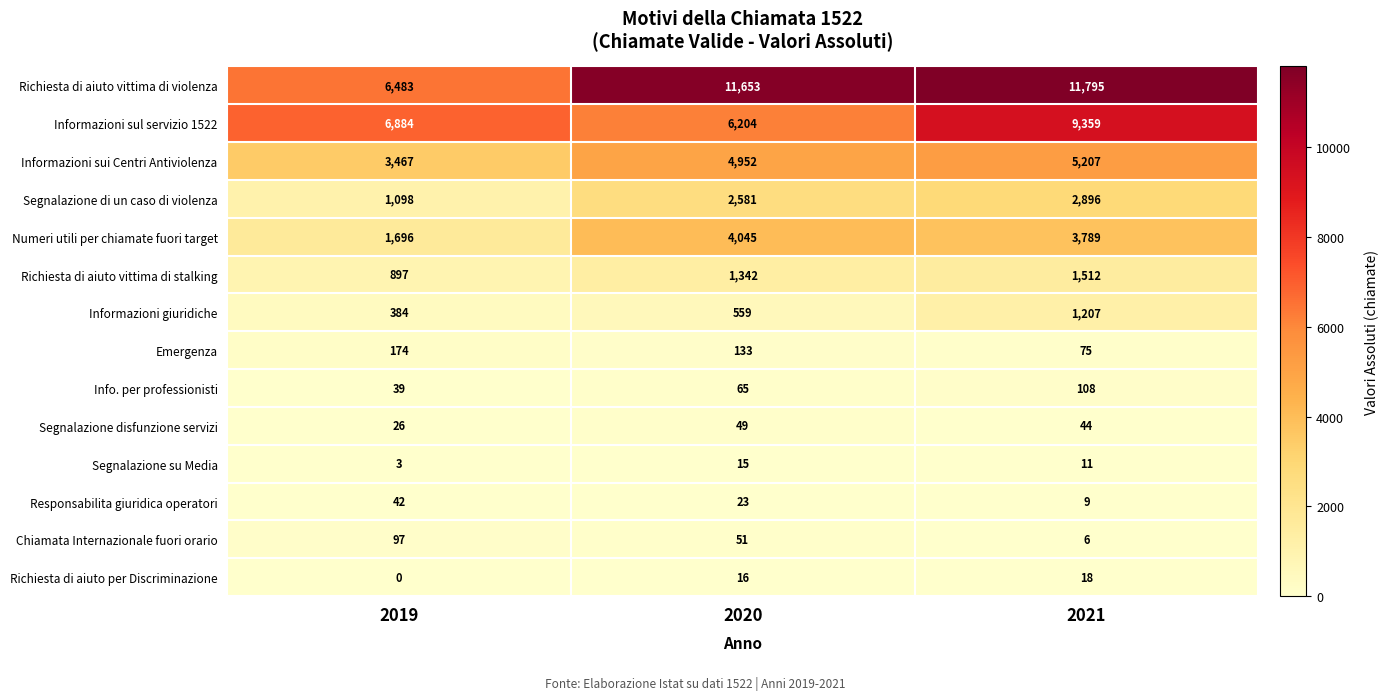

How many values in the Chiamata Internazionale fuori orario series are below 51?

1